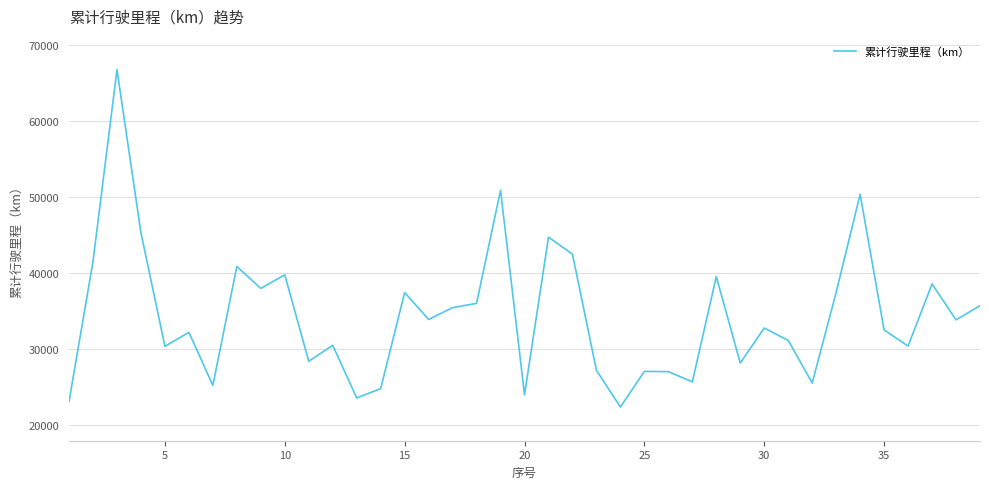

What is the smallest value displayed?

22398